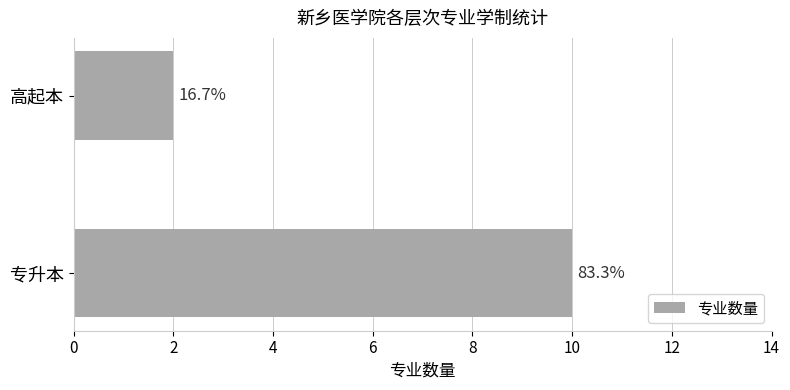

How many bars are there in total?

2